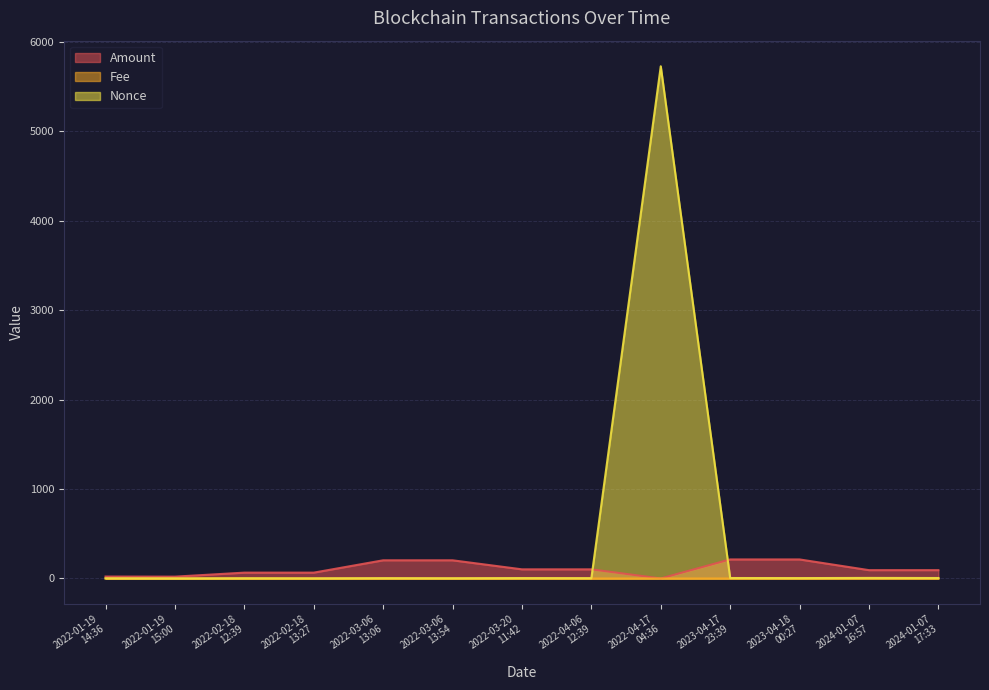

What are all the series names shown in the legend?

Amount, Fee, Nonce